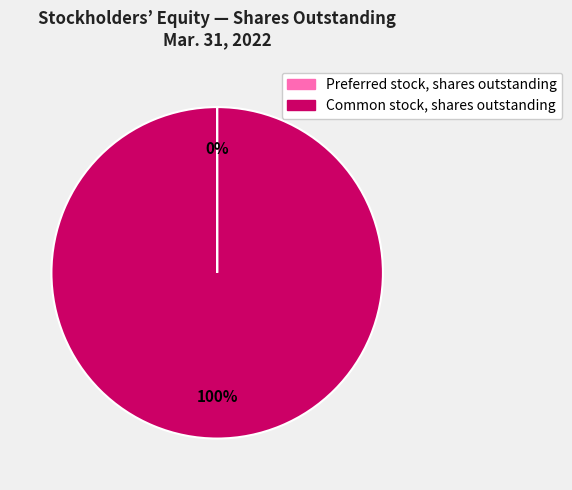

To the nearest percent, what is the difference between the largest and smallest slice percentages?

100%